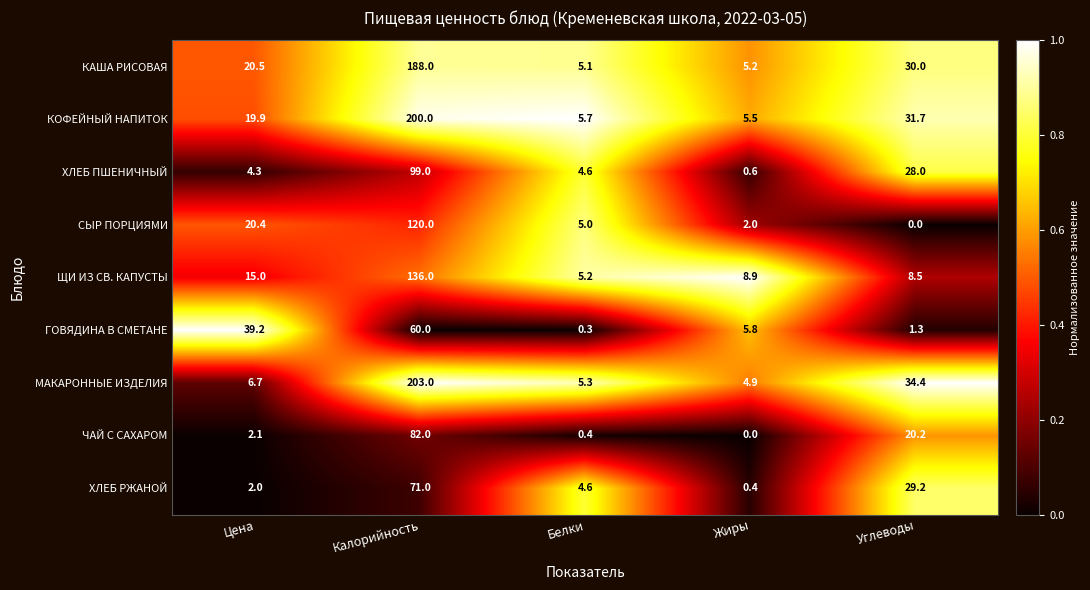

What is the maximum value shown in the chart?

203.0